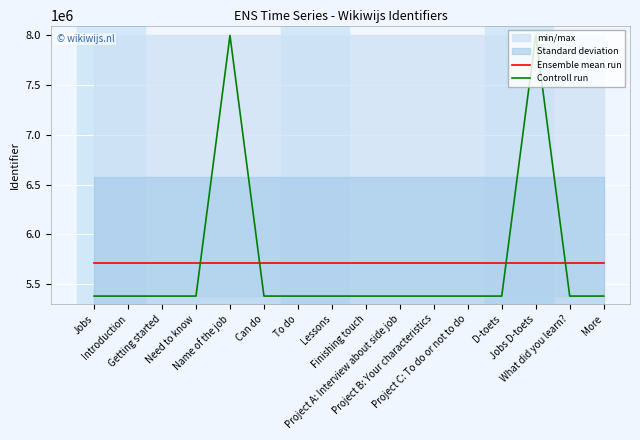

What is the maximum value for Ensemble mean run?

5707029.5